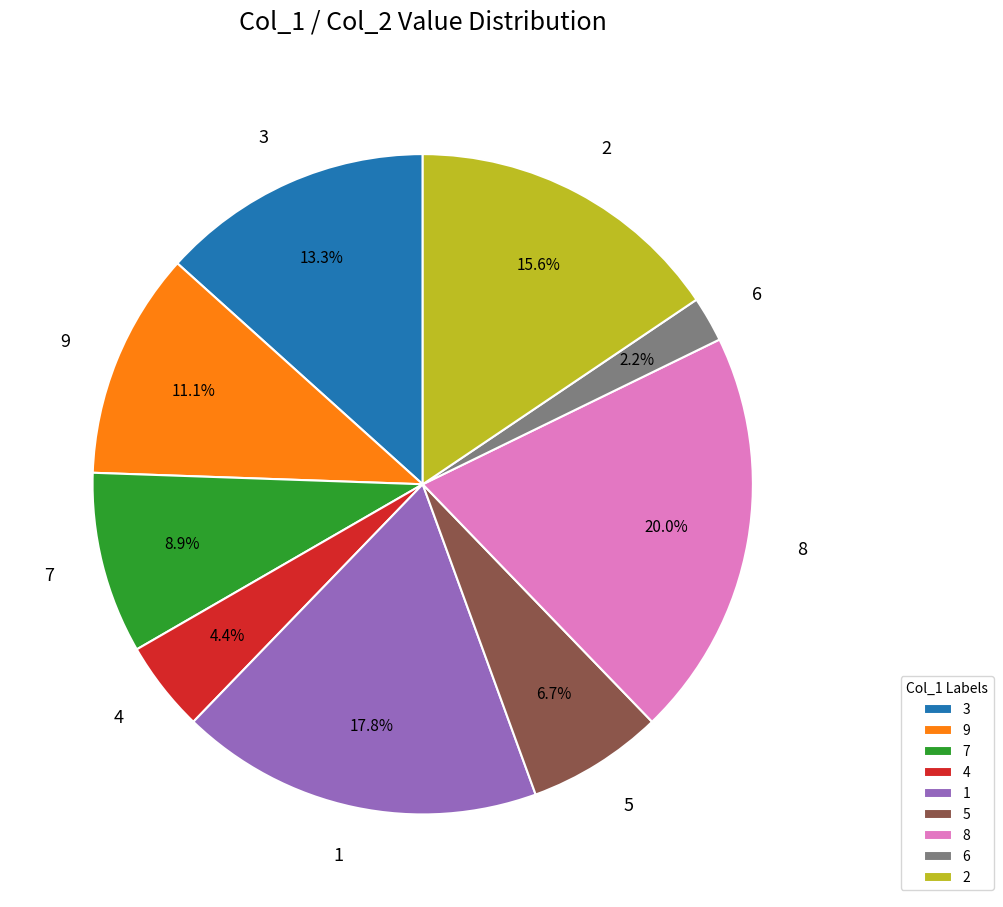

What portion of the pie excludes 7?

91.1%